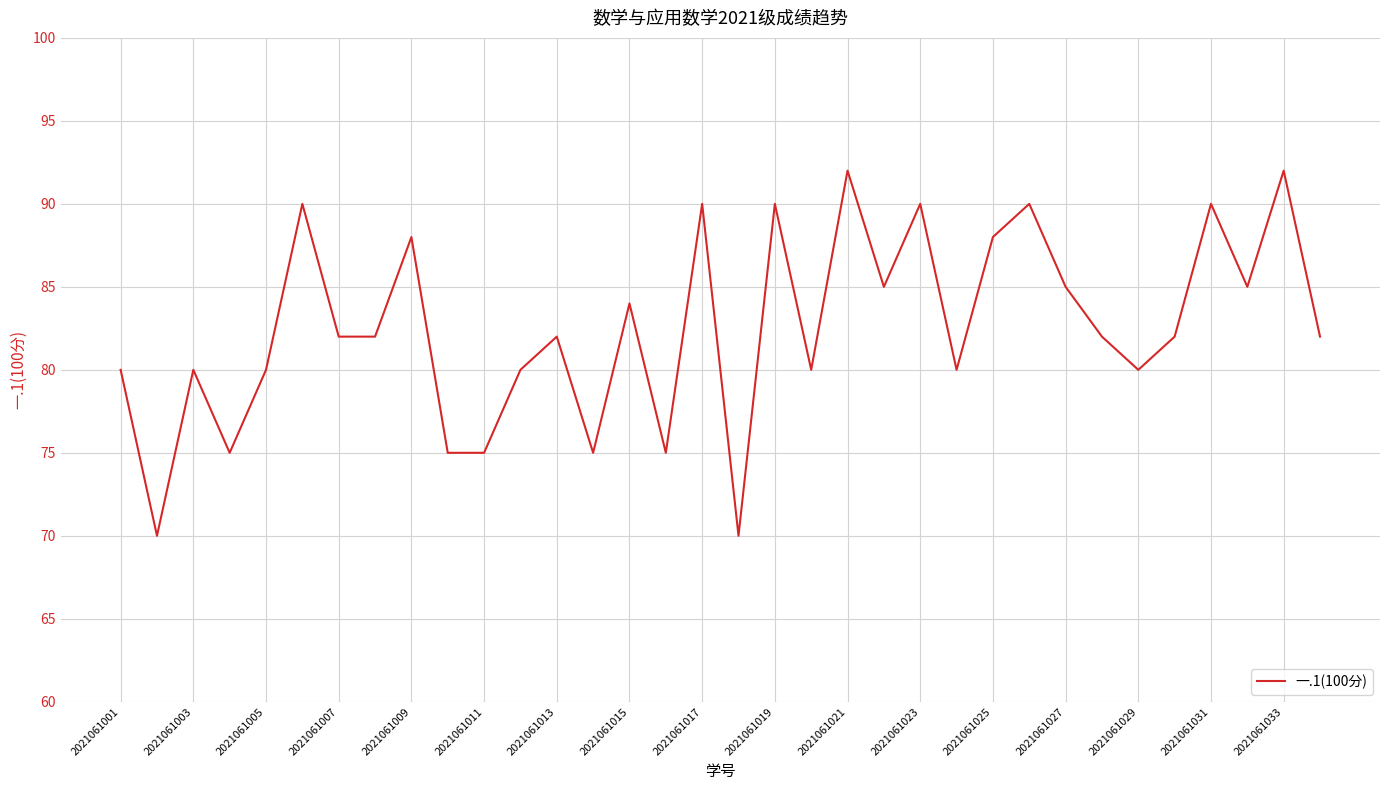

What is the difference between the maximum and minimum values?

22